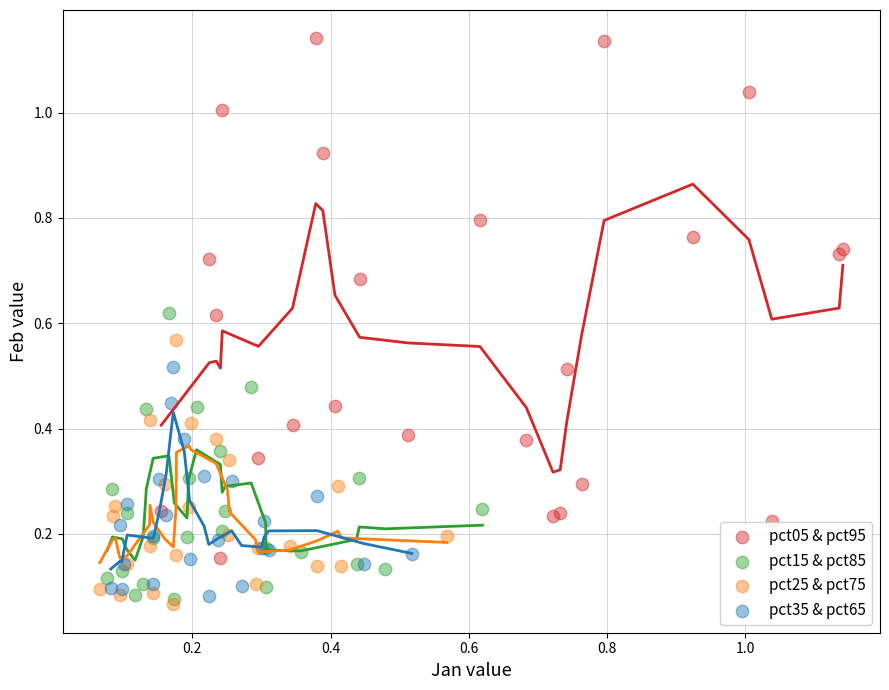

Which series reaches the maximum Y coordinate?

pct05 & pct95